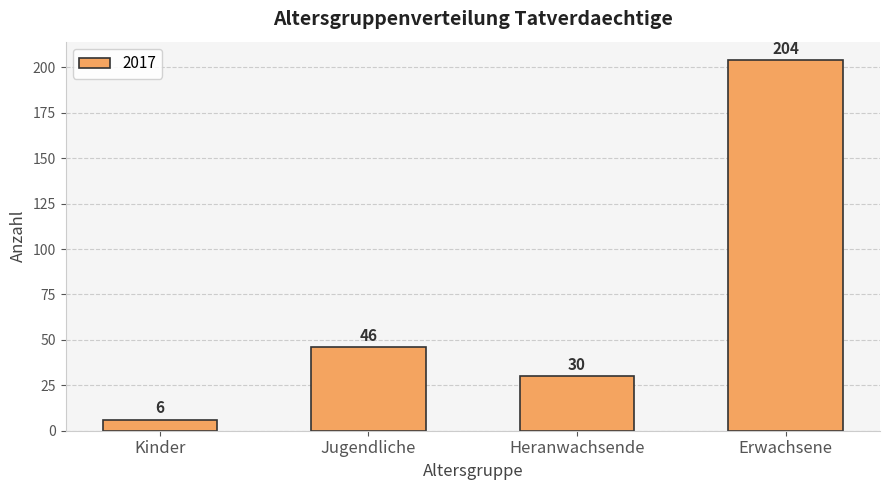

What is the minimum value shown in the chart?

6